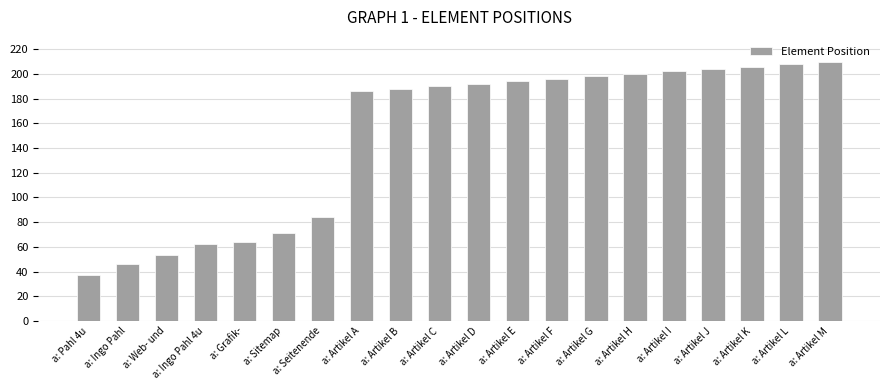

What is the label of the 2nd bar from the right?

a: Artikel L